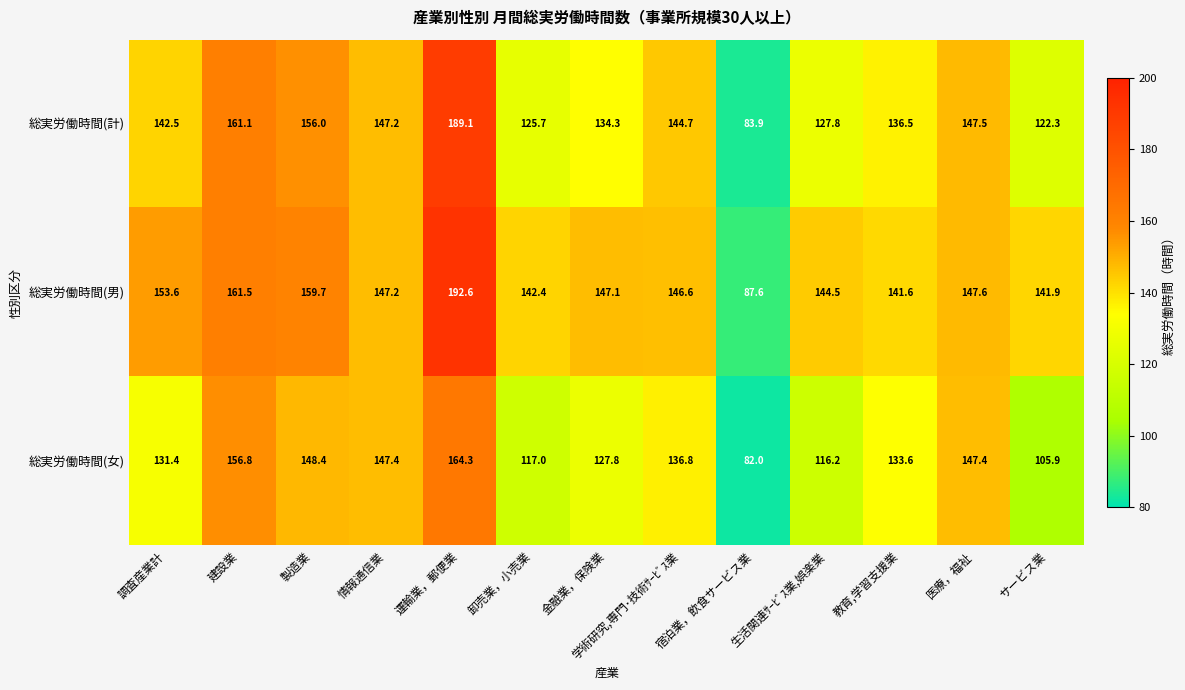

Which series has the largest range (max minus min)?

総実労働時間(計)